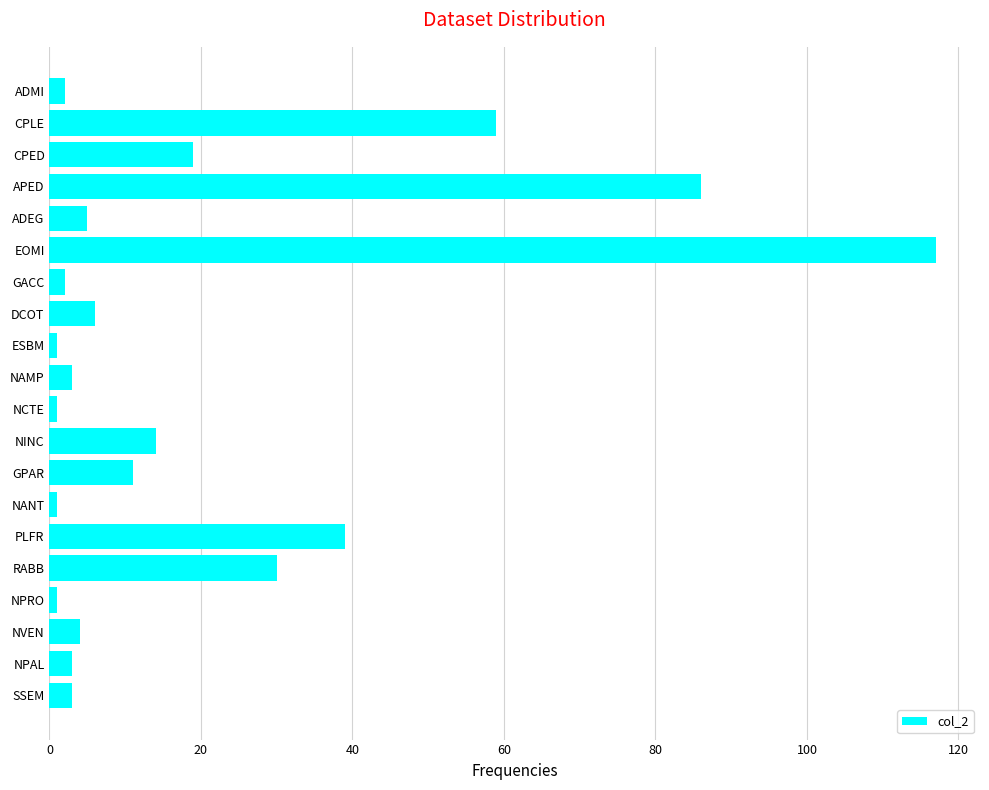

What is the difference between the maximum and minimum values?

116